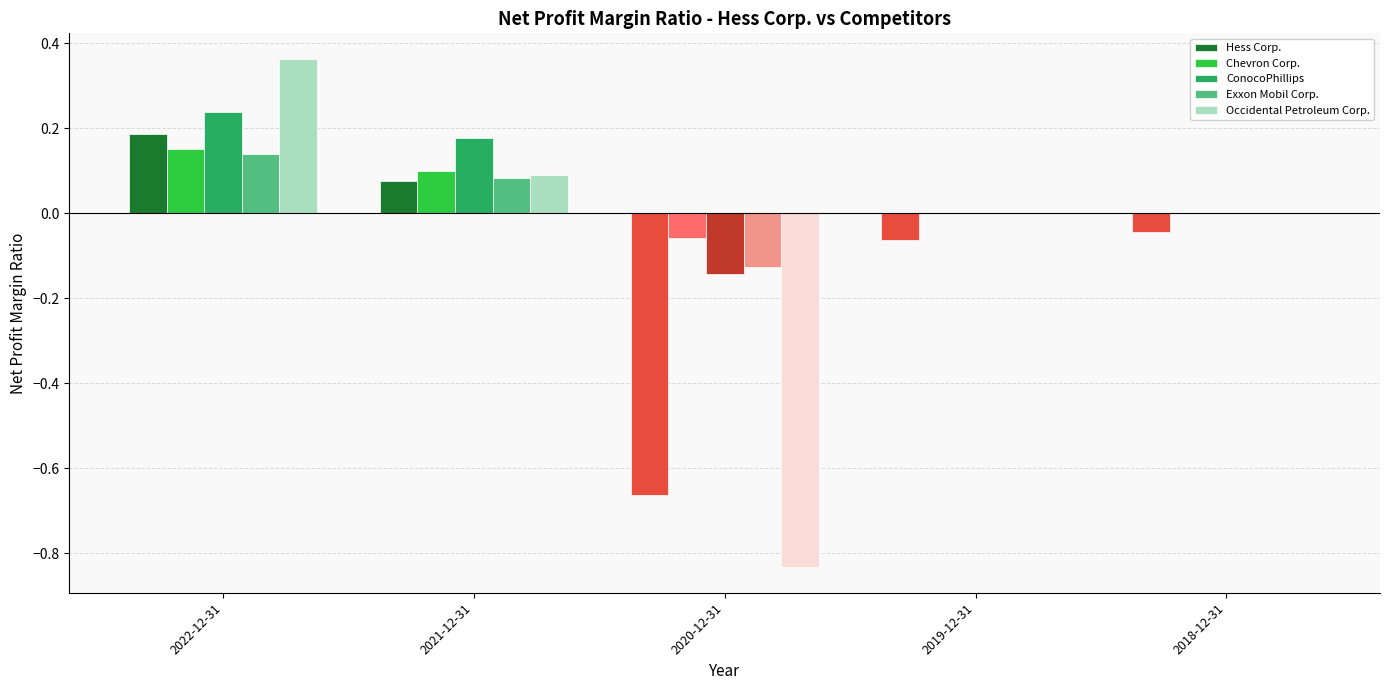

The value of Hess Corp. at 2021-12-31 is 0.0. True or false?

False